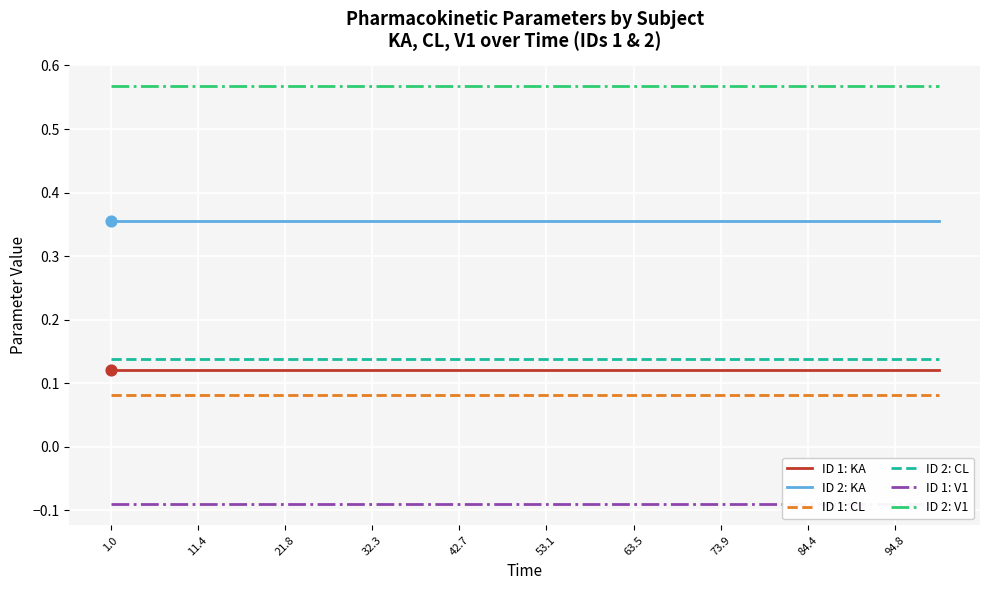

At which category is the sum across all series the highest?

1.0